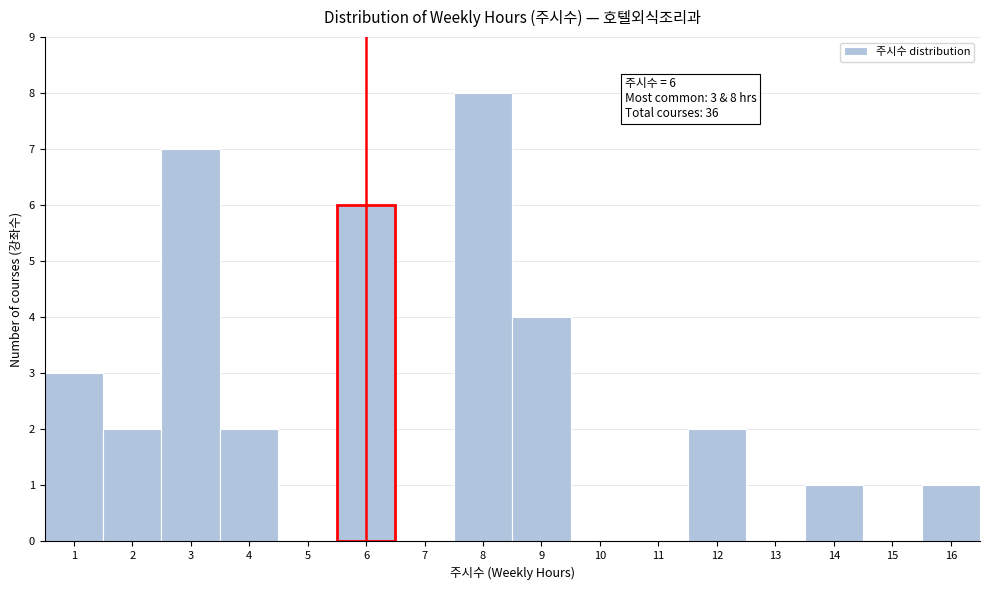

Over which range of the x-axis is the bar tallest?

7.5 to 8.5